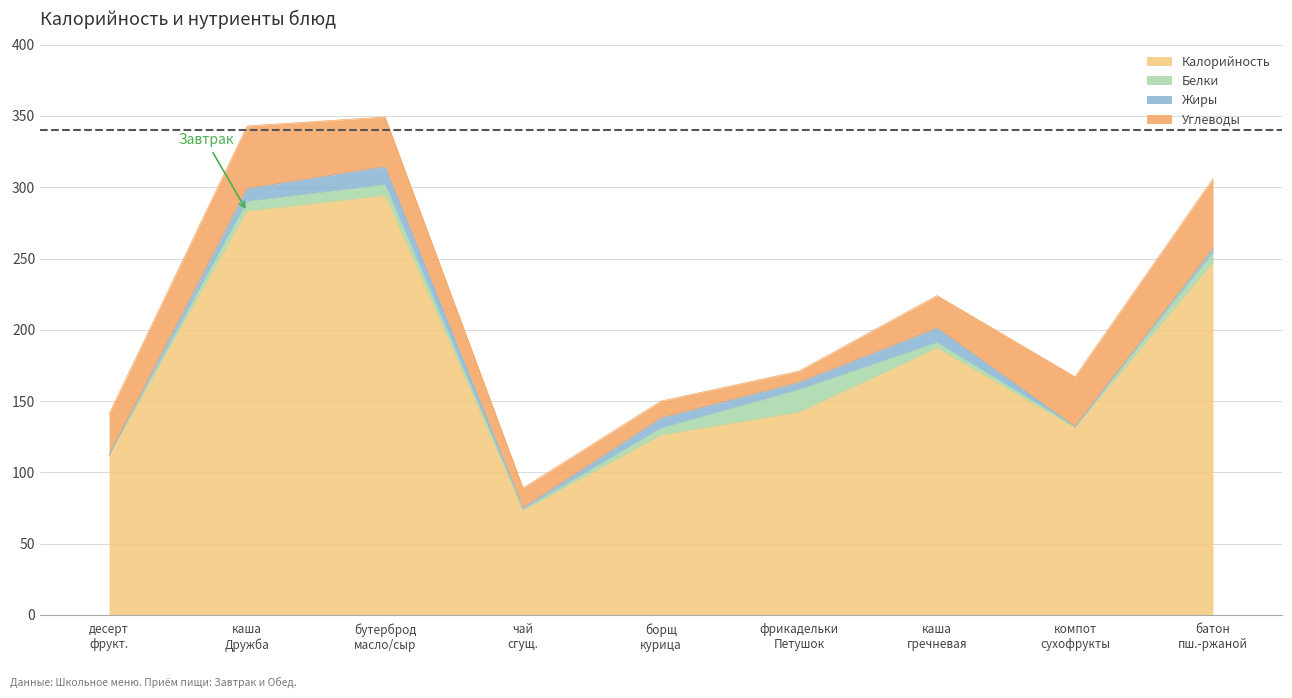

What is the difference between the second highest and second lowest values in the Белки series?

6.8